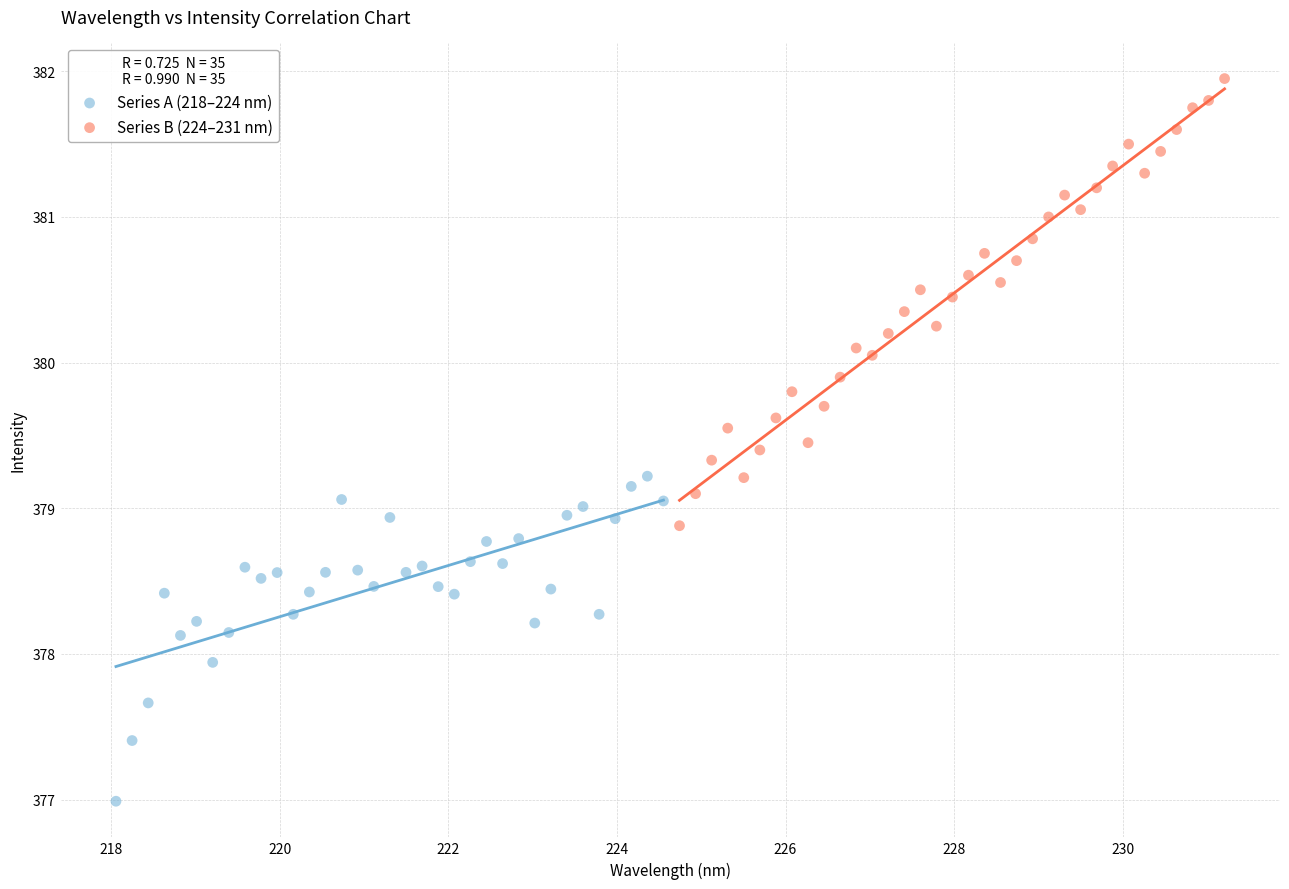

Which series contains the lowest Y value?

Series A (218–224 nm)